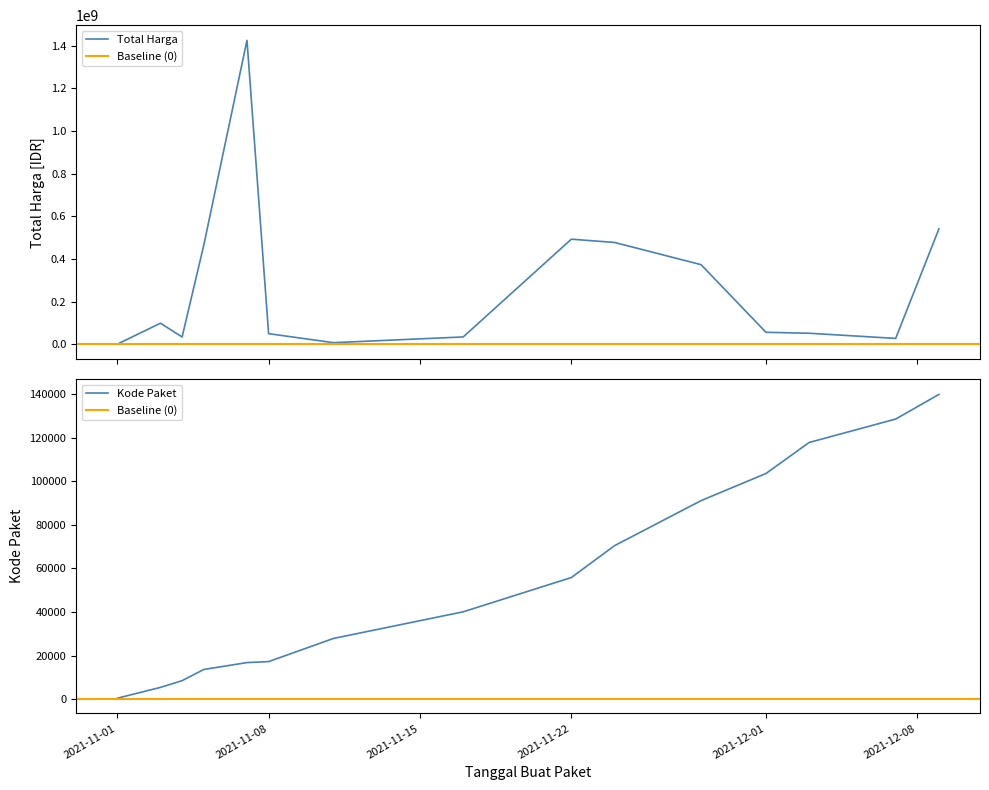

What is the minimum value shown in the chart?

464